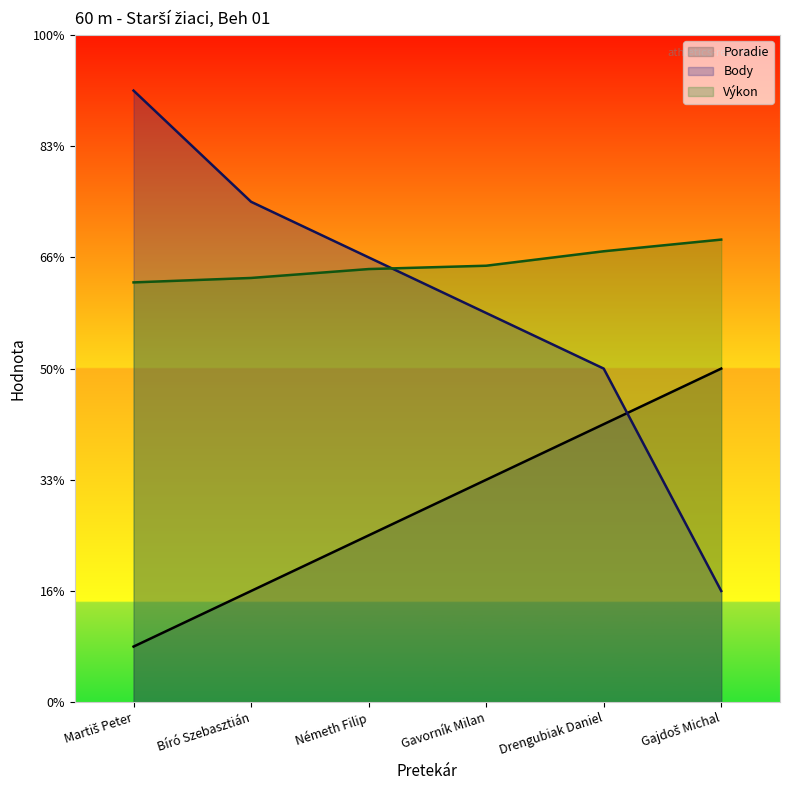

Which category has the lowest value across all series?

Martiš Peter